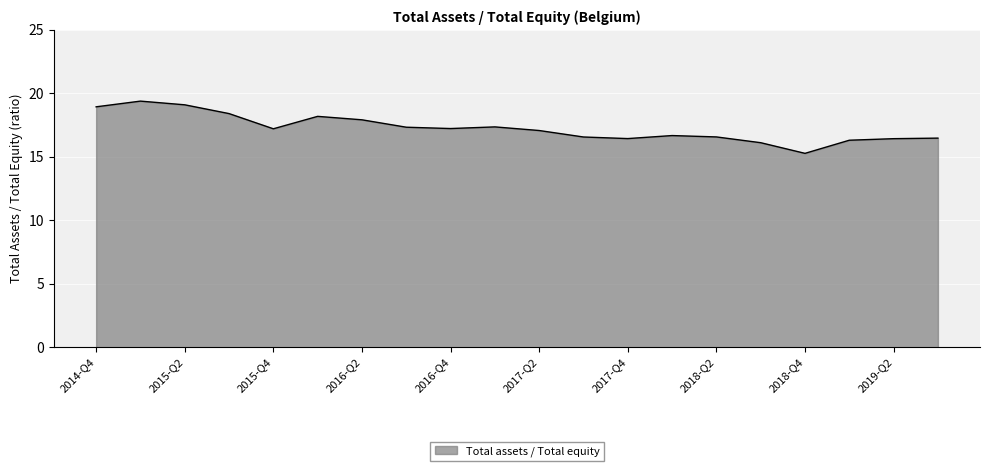

How many lines are shown in the chart?

1